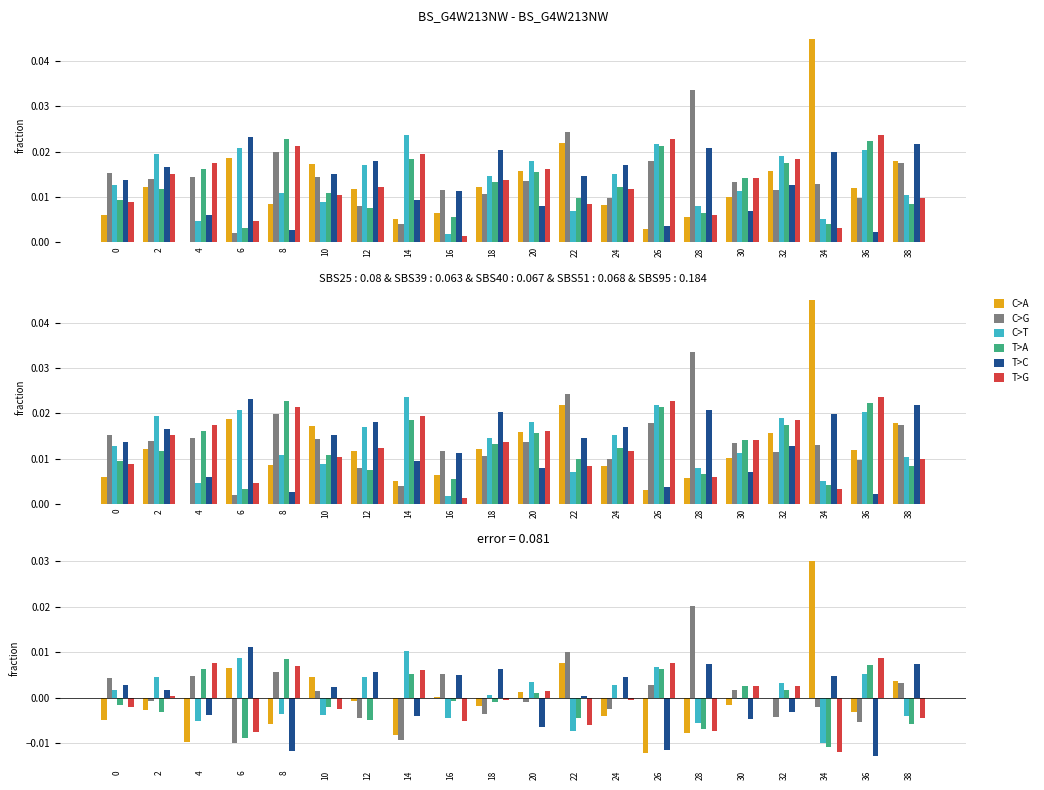

At which label does C>T reach its minimum?

34